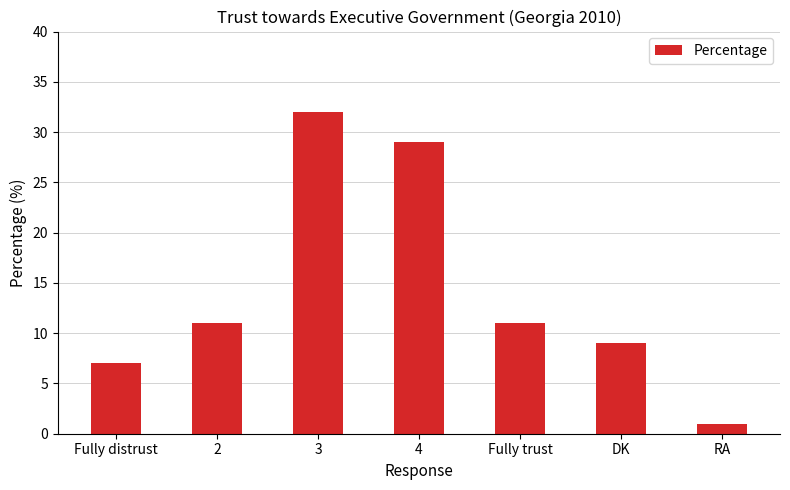

What is the difference between the maximum and second lowest values?

25